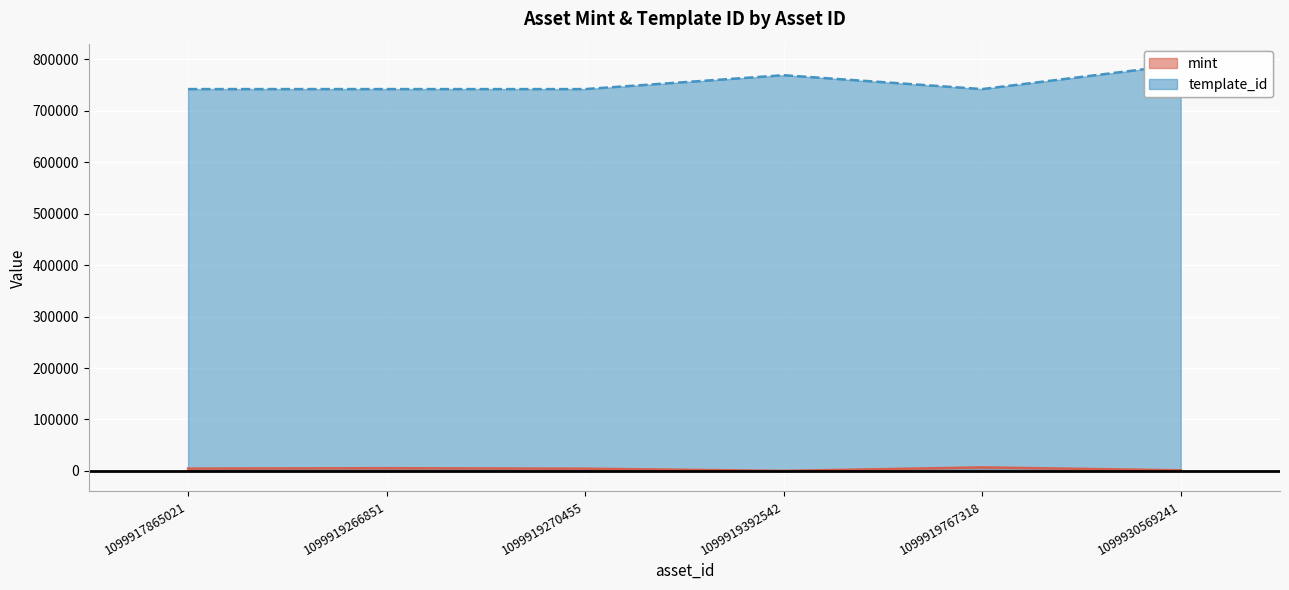

True or false: mint and template_id cross at least once.

False